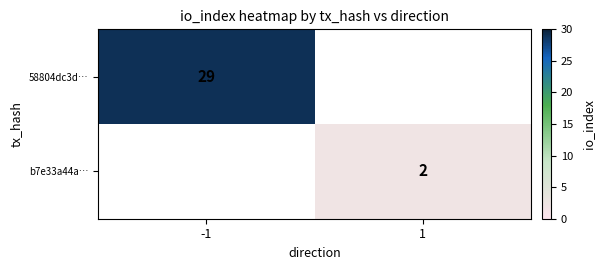

The b7e33a44a… series shows 3 at 1. True or false?

False